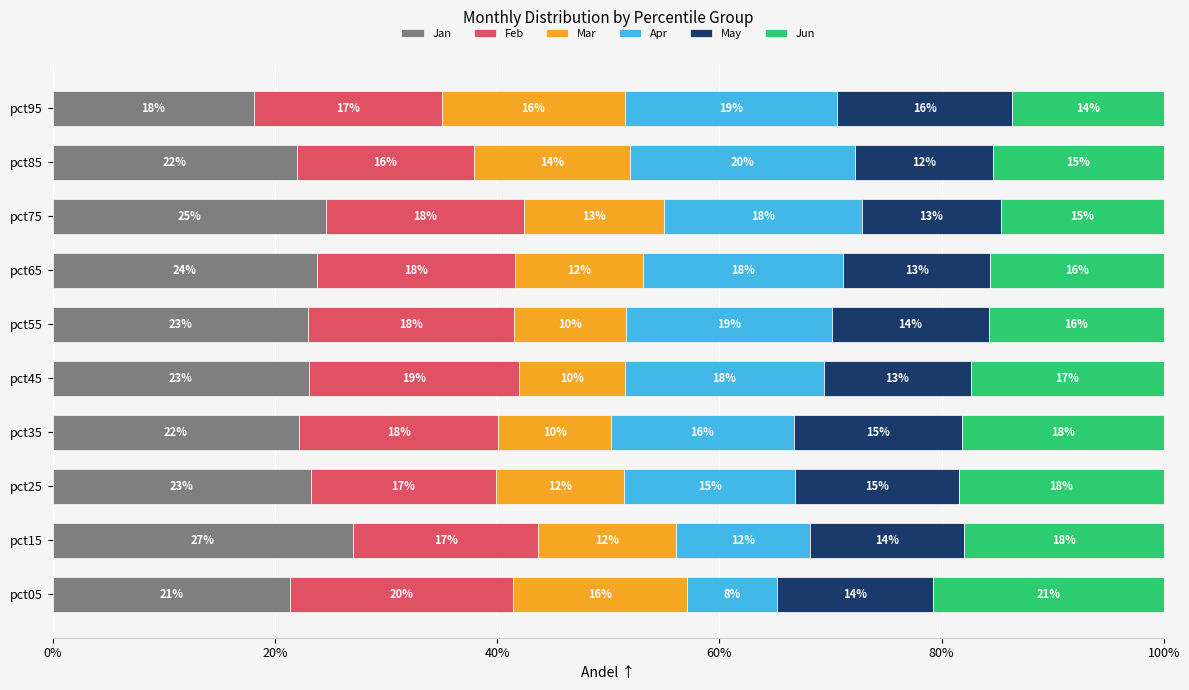

What are all the series names shown in the legend?

Jan, Feb, Mar, Apr, May, Jun